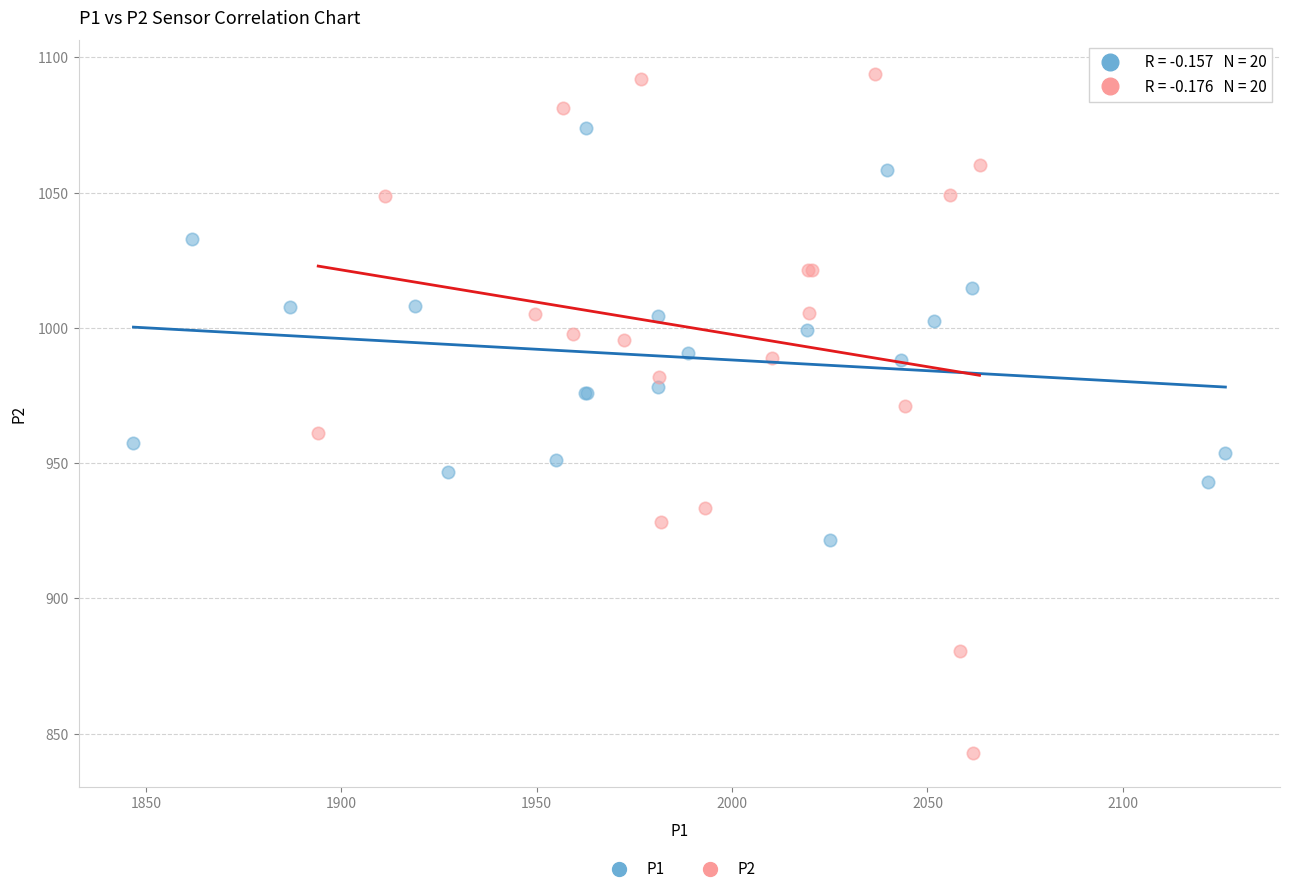

Which series contains the lowest Y value?

P2